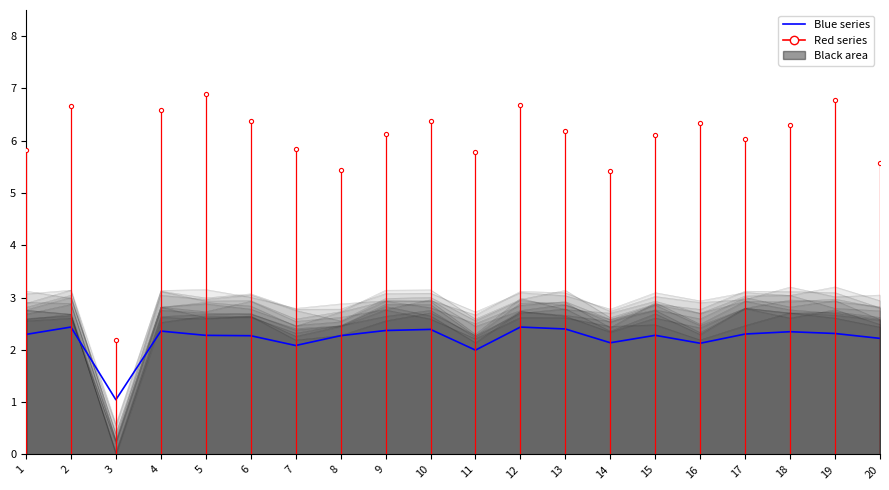

Is it true that the value at 10 is 2.4?

True